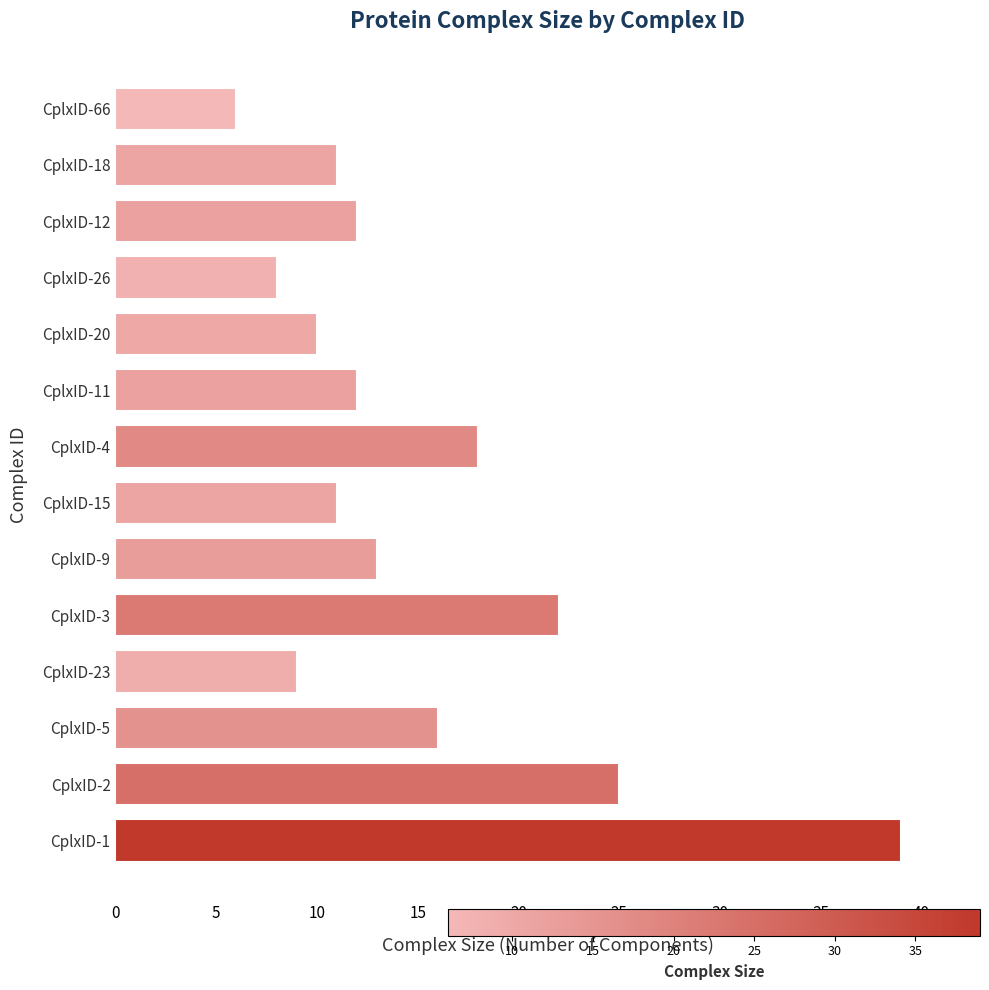

Is it true that the value at CplxID-1 is 60?

False